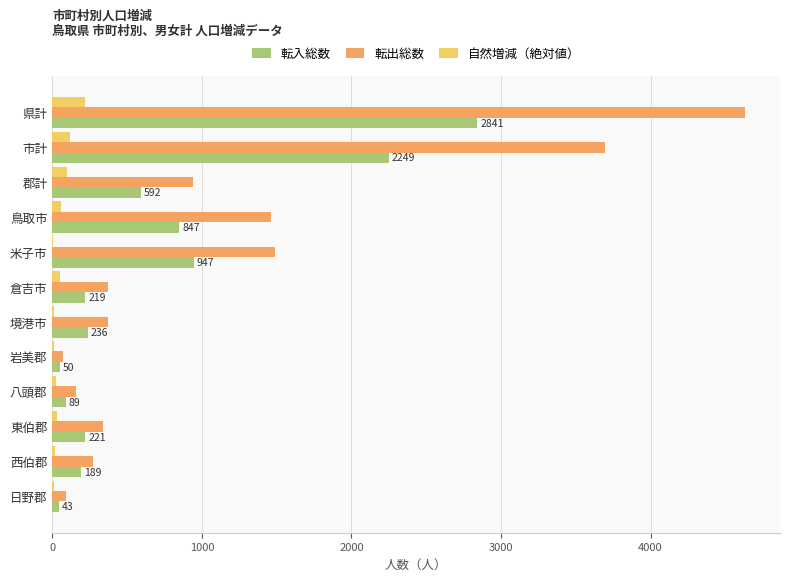

What are all the series names shown in the legend?

転入総数, 転出総数, 自然増減（絶対値）